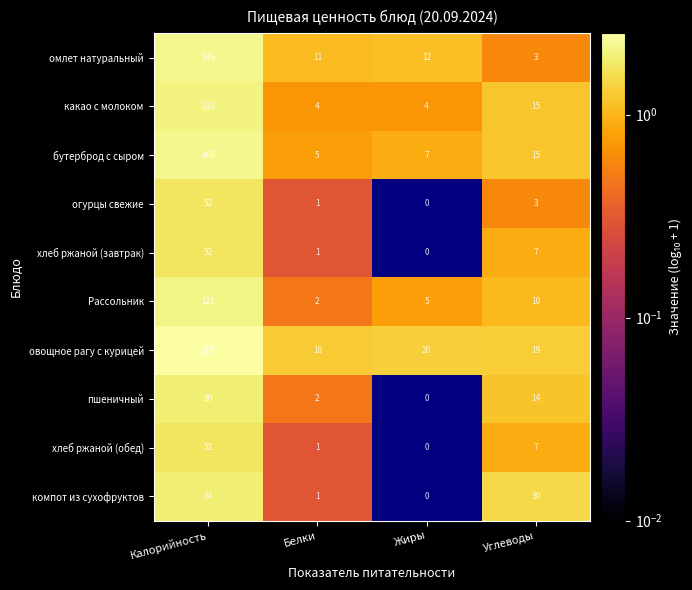

True or false: какао с молоком has a value of 15 at Углеводы.

True